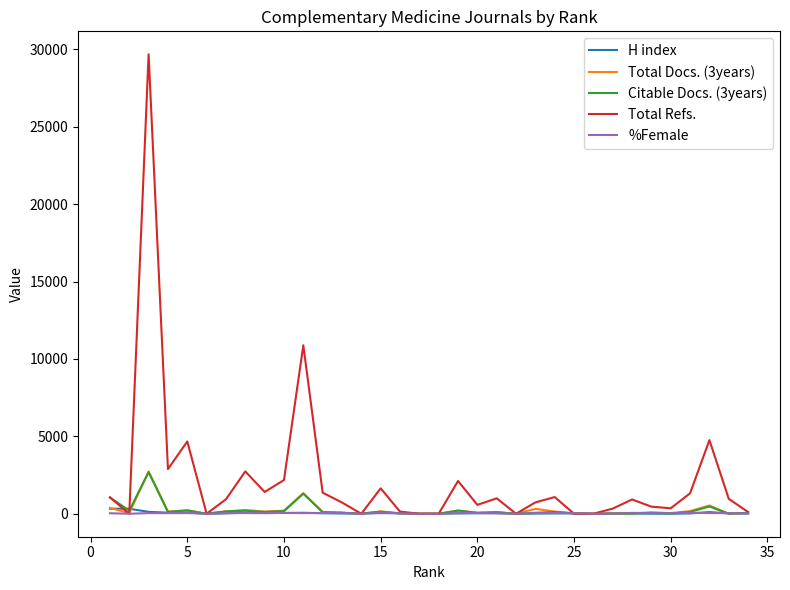

Which series has the largest total across all categories?

Total Refs.